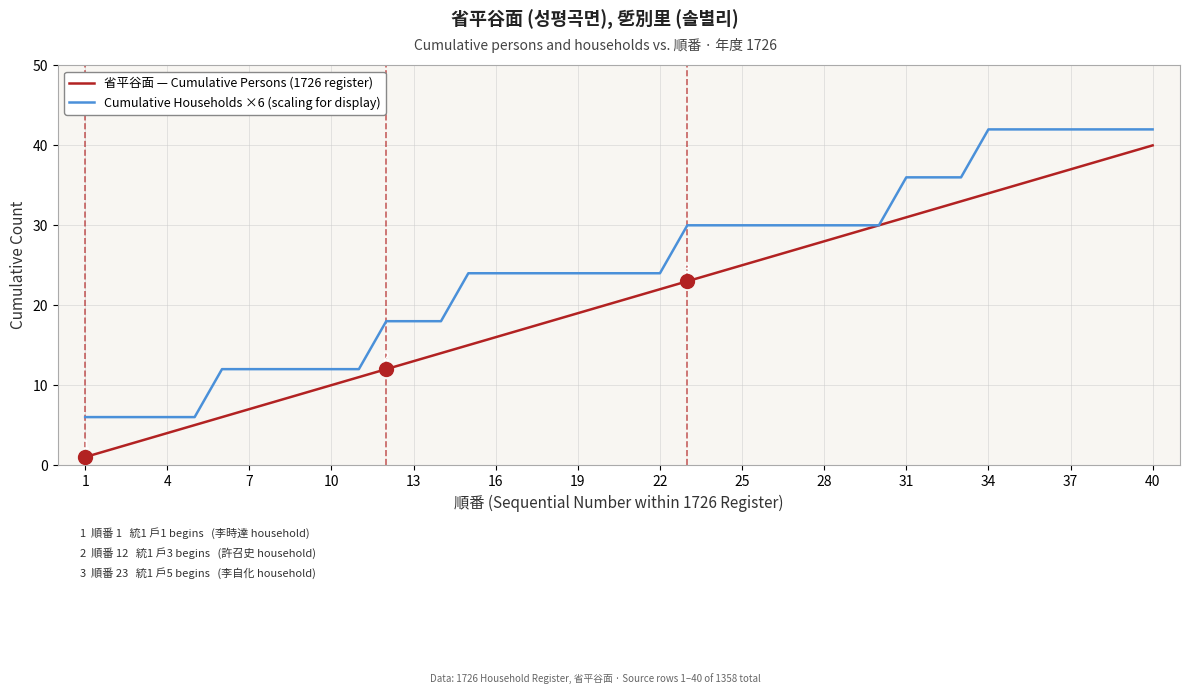

Reading left to right, extract all data points from this chart.

省平谷面 — Cumulative Persons (1726 register): 1	2	3	4	5	6	7	8	9	10	11	12	13	14	15	16	17	18	19	20	21	22	23	24	25	26	27	28	29	30	31	32	33	34	35	36	37	38	39	40
Cumulative Households ×6 (scaling for display): 6	6	6	6	6	12	12	12	12	12	12	18	18	18	24	24	24	24	24	24	24	24	30	30	30	30	30	30	30	30	36	36	36	42	42	42	42	42	42	42